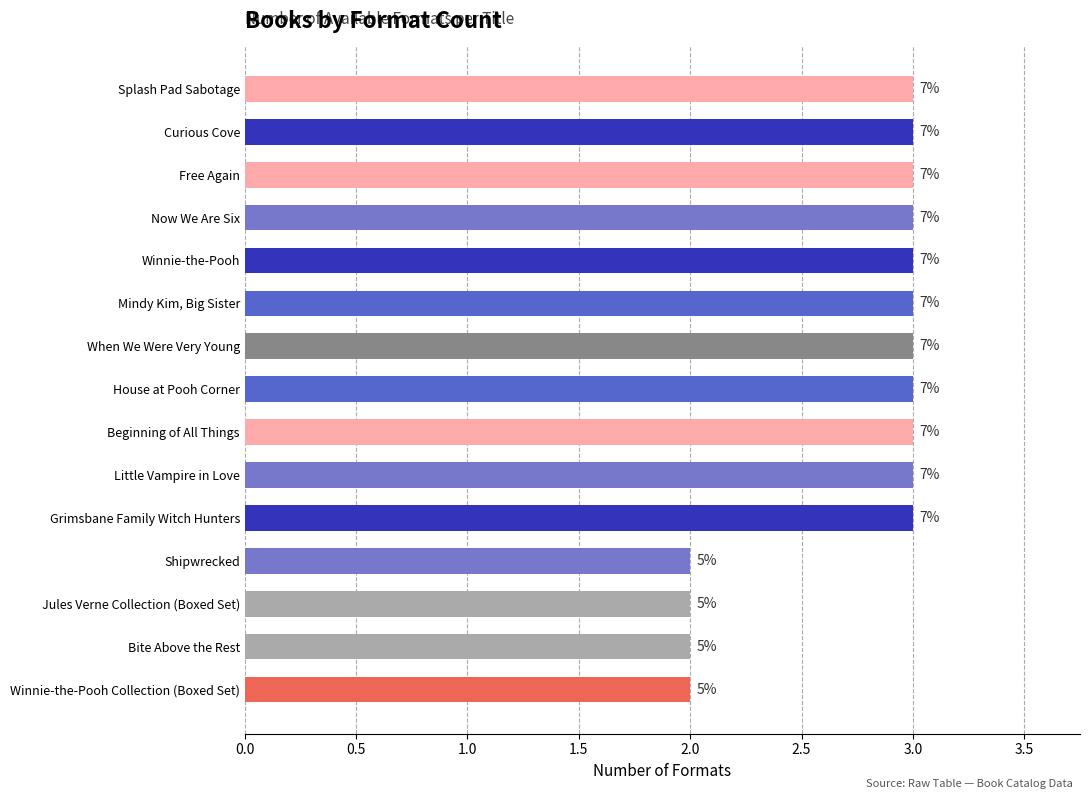

Does the chart contain any negative values?

No